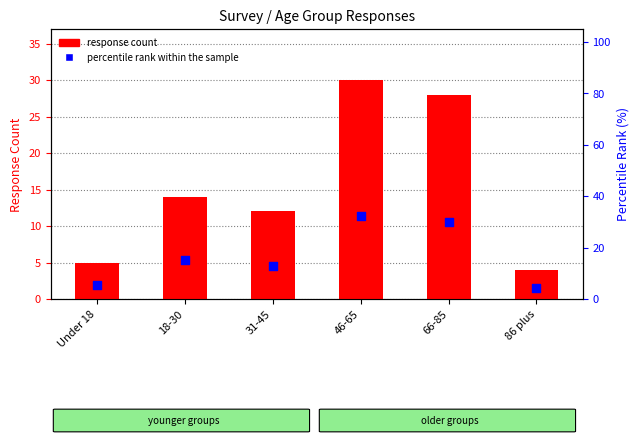

Which series contains the highest Y value?

percentile rank within the sample